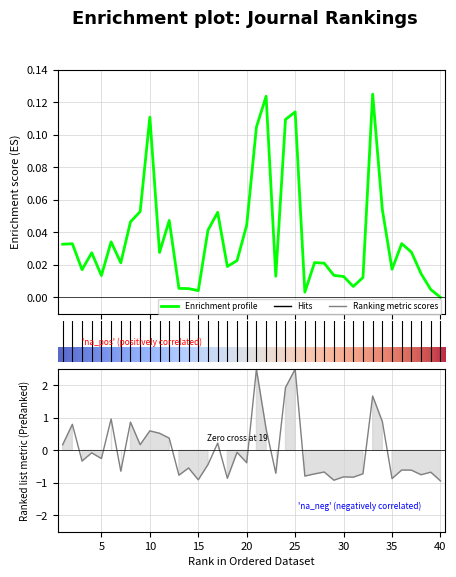

At which category does Total Refs. reach its first local valley?

3